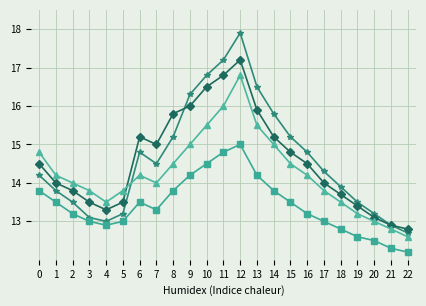

Count the number of categories in the chart.

23